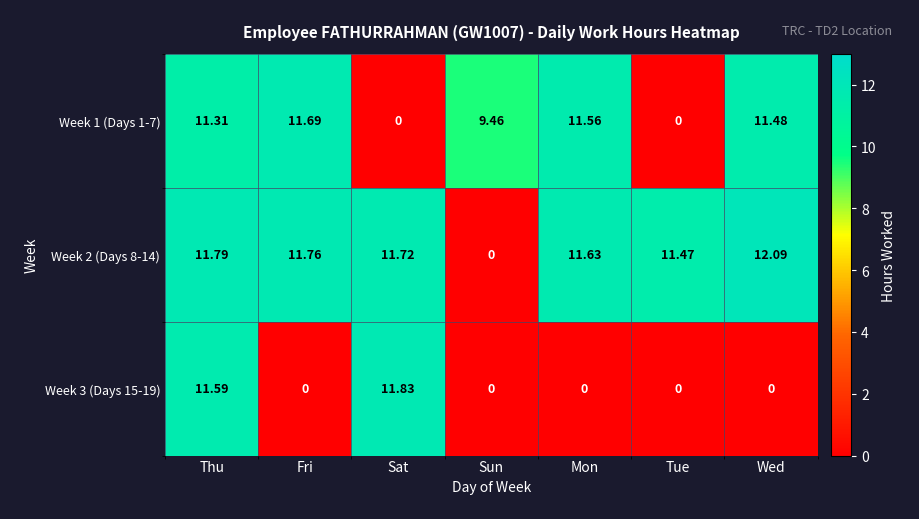

At which category is the sum across all series the highest?

Thu